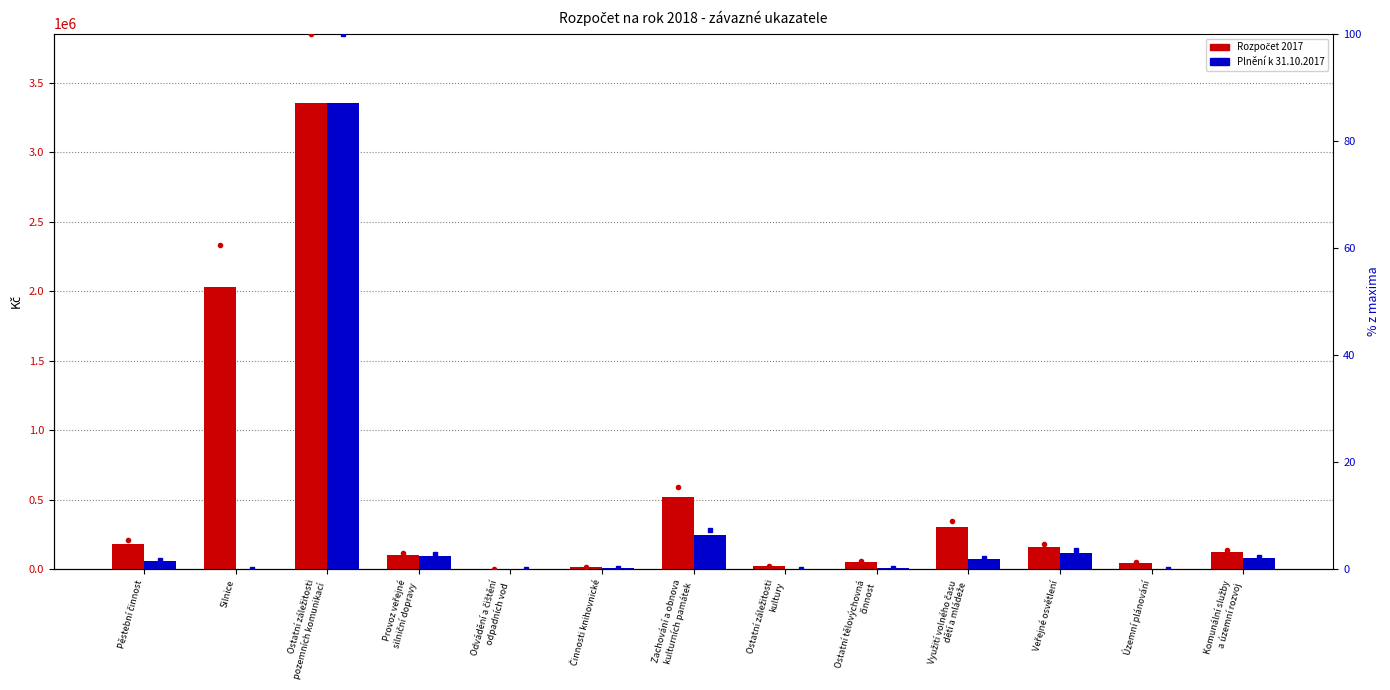

Is the value of Plnění k 31.10.2017 at Pěstební činnost greater than the value of Plnění k 31.10.2017 % at Ostatní tělovýchovná
činnost?

Yes